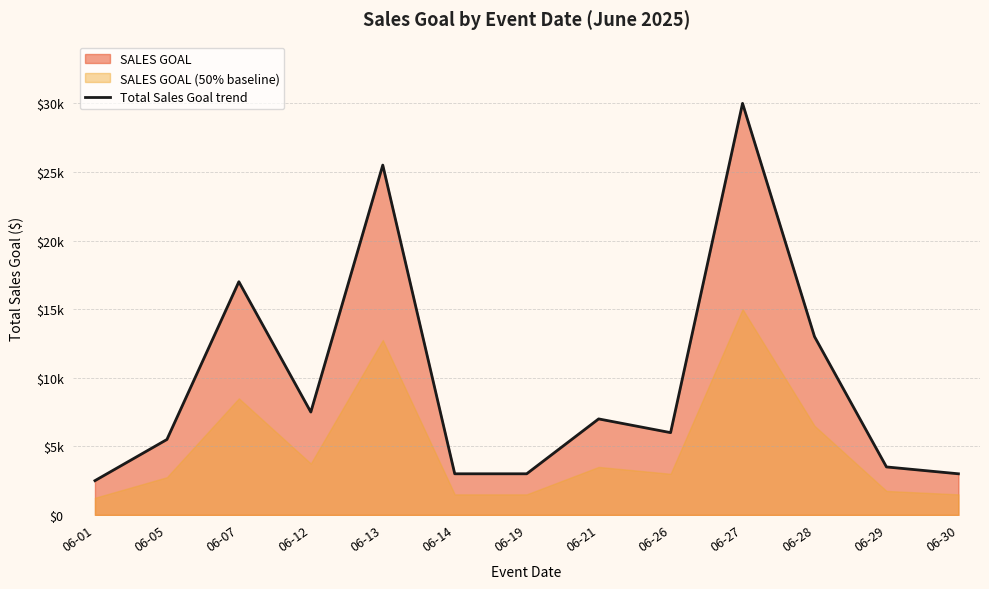

The value at 06-14 is 3000. True or false?

True